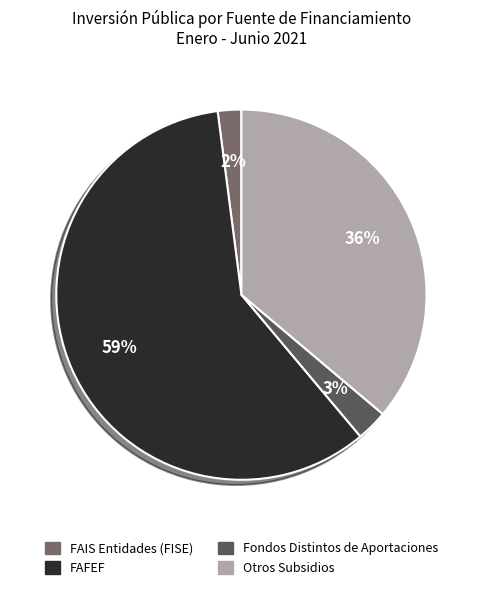

To the nearest percent, what percentage of the pie is FAFEF?

59%